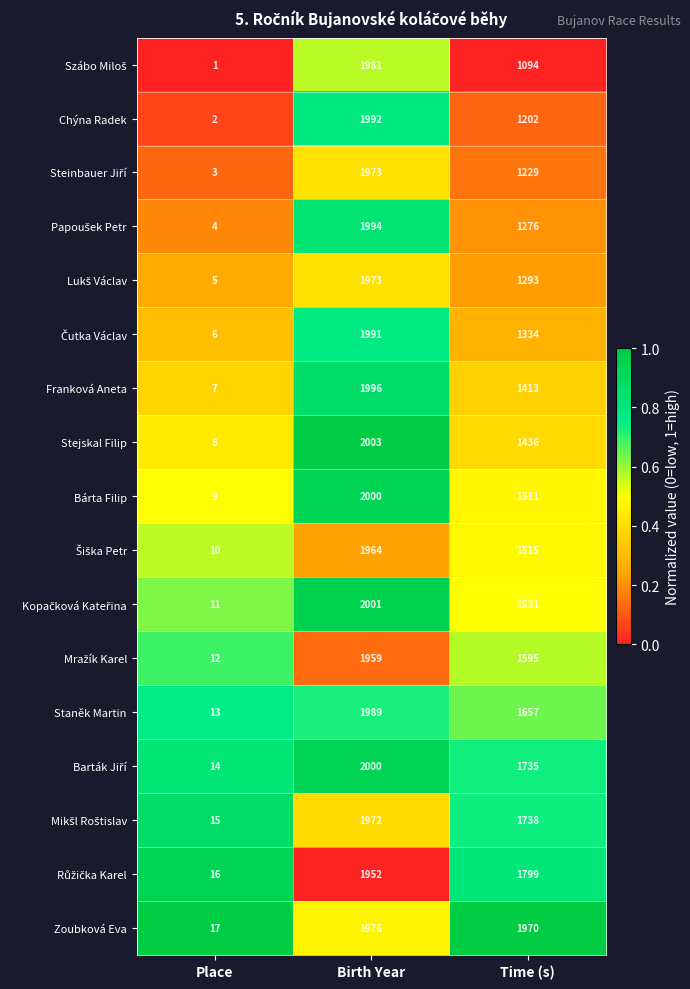

Count the Stejskal Filip values in the range 8 to 2003.

3